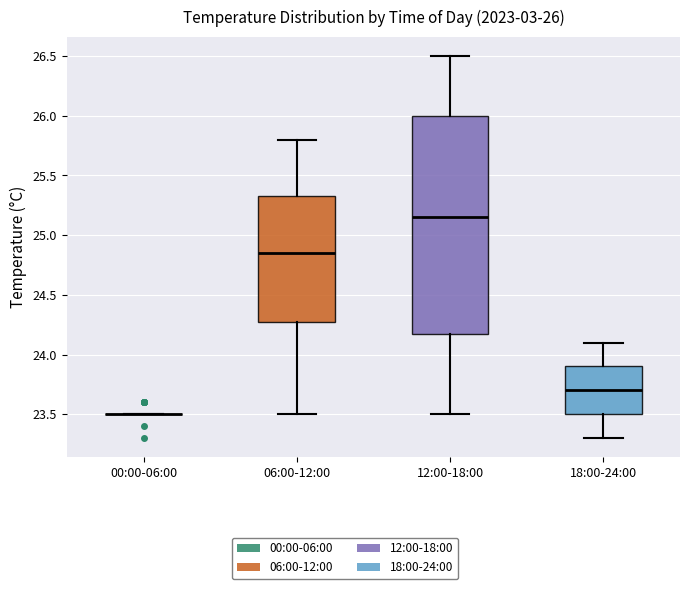

Which box is the tallest, from its lower edge to its upper edge?

12:00-18:00